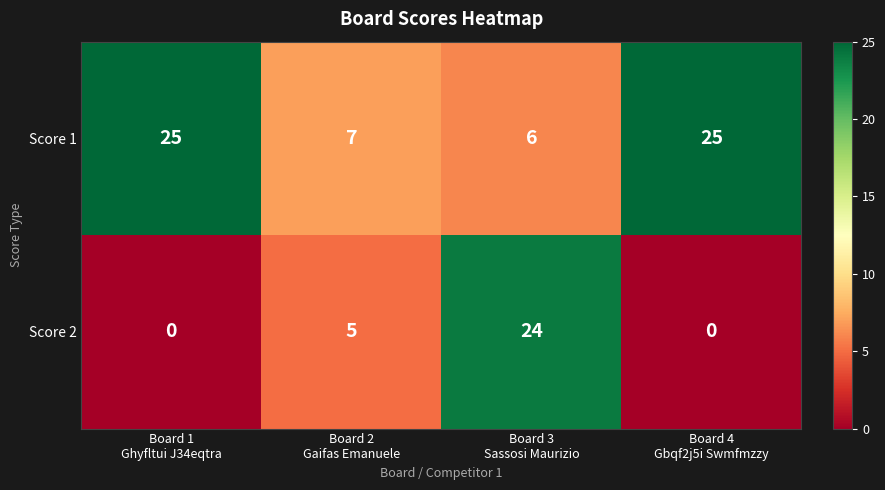

Reading left to right, what are all the values shown in this chart?

Score 1: 25	7	6	25
Score 2: 0	5	24	0